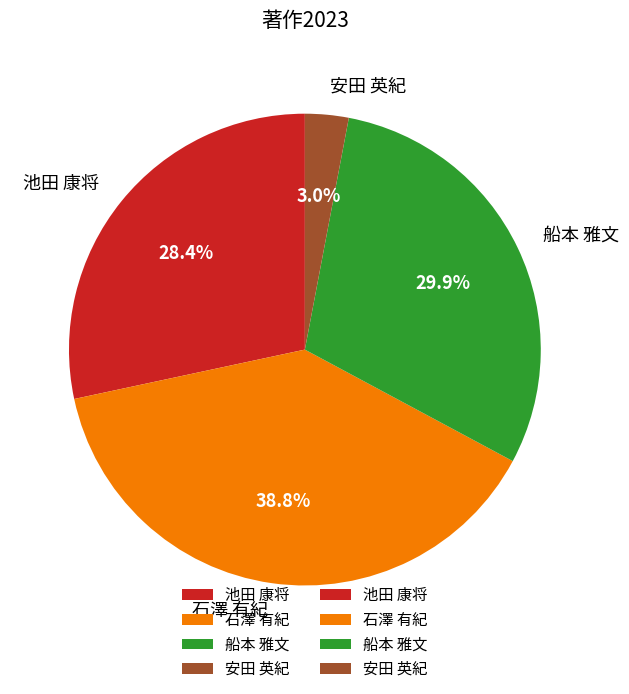

Count the number of slices in the pie.

4